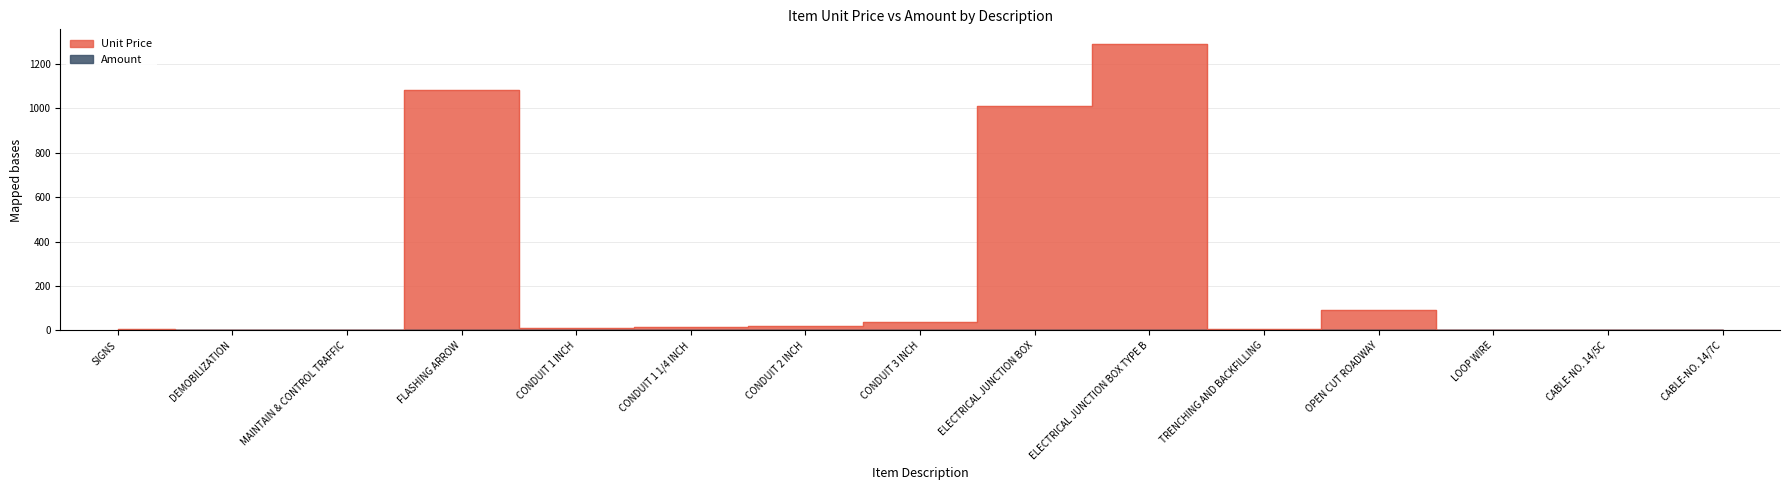

List the labels in order of value, smallest first.

DEMOBILIZATION, MAINTAIN & CONTROL TRAFFIC, LOOP WIRE, CABLE-NO. 14/5C, CABLE-NO. 14/7C, SIGNS, TRENCHING AND BACKFILLING, CONDUIT 1 INCH, CONDUIT 1 1/4 INCH, CONDUIT 2 INCH, CONDUIT 3 INCH, OPEN CUT ROADWAY, ELECTRICAL JUNCTION BOX, FLASHING ARROW, ELECTRICAL JUNCTION BOX TYPE B